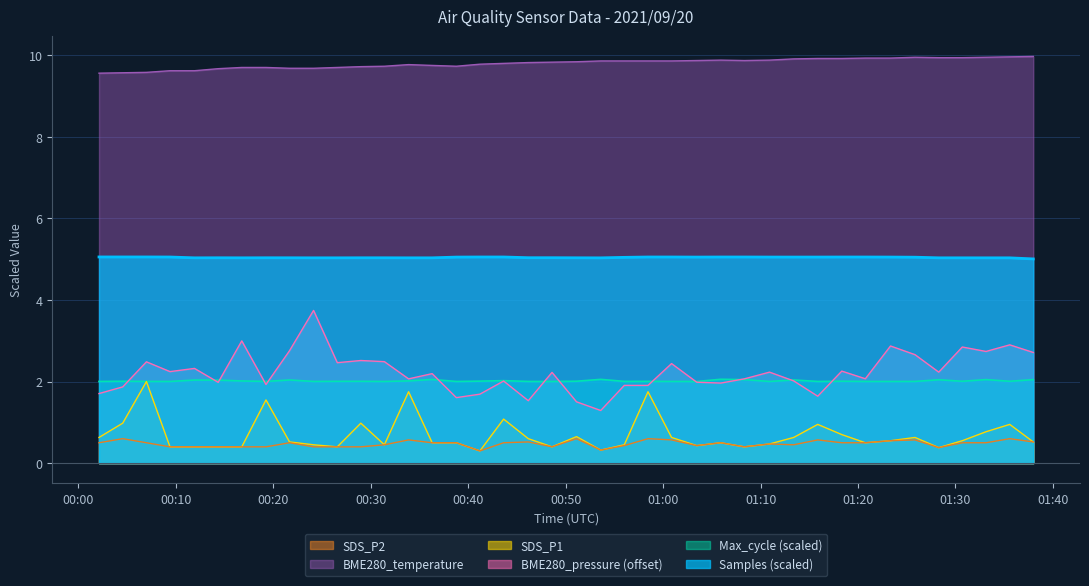

What are all the series names shown in the legend?

SDS_P2, BME280_temperature, SDS_P1, BME280_pressure (offset), Max_cycle (scaled), Samples (scaled)